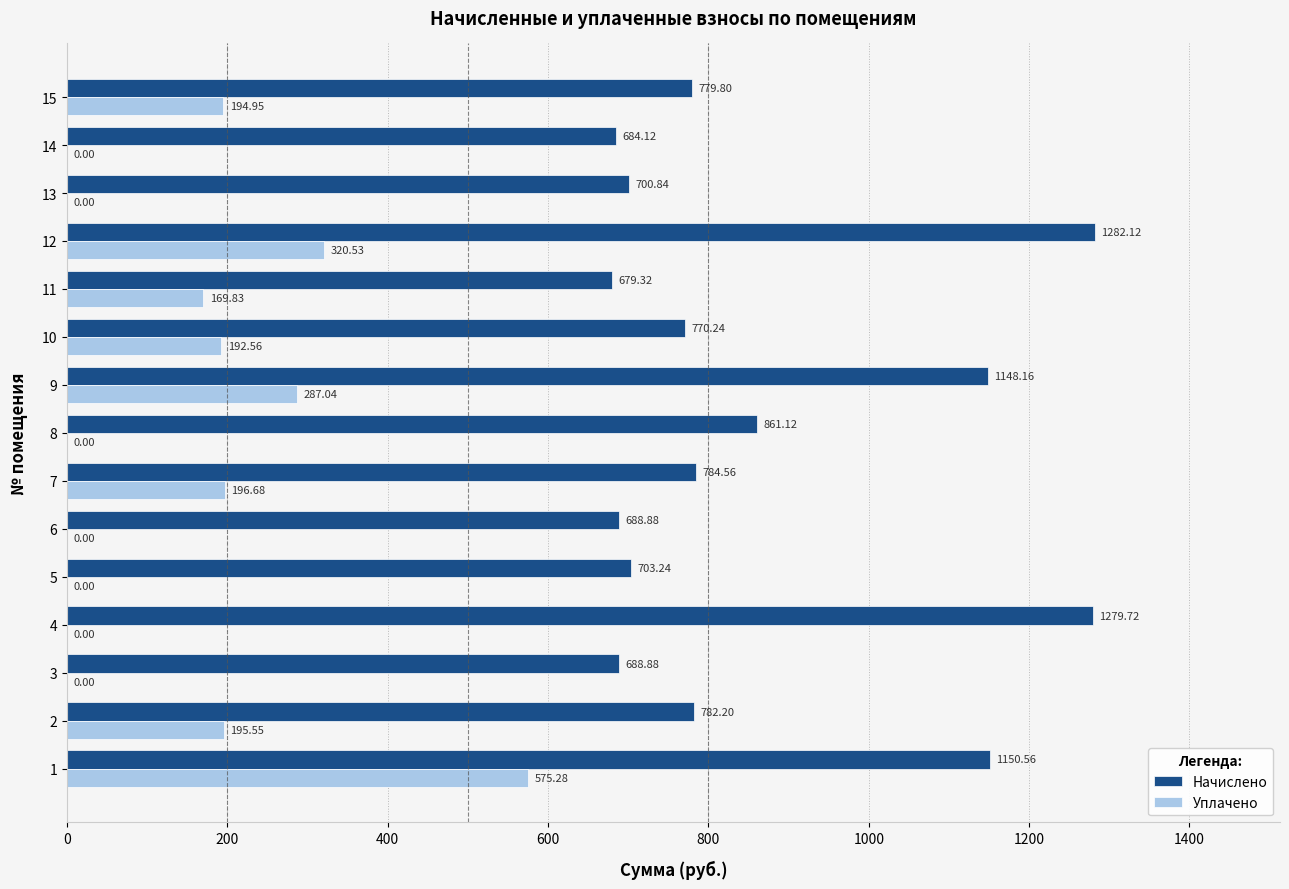

How many data points does each series have?

15